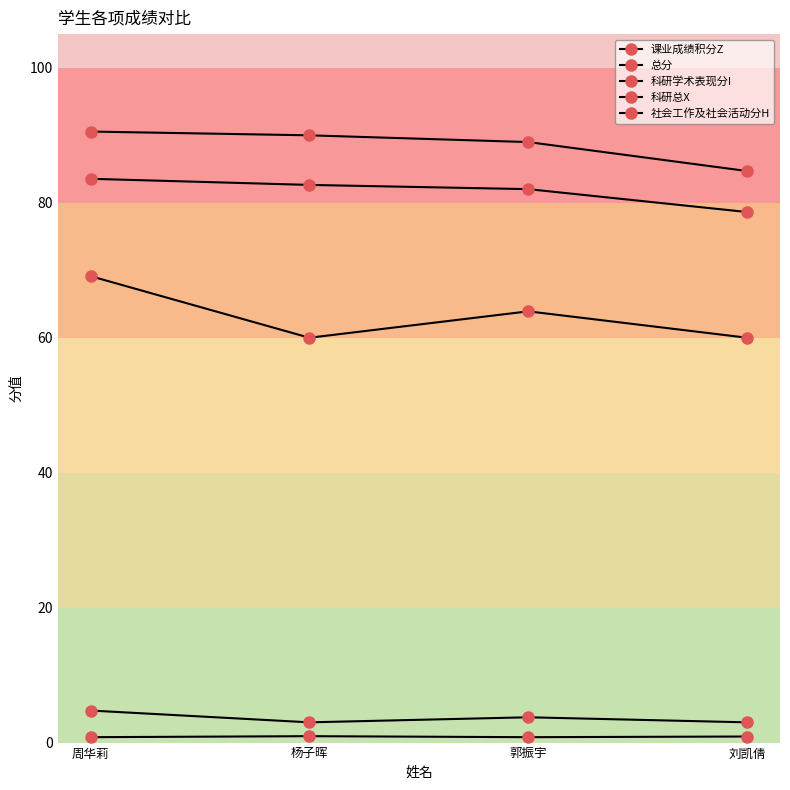

Is this an area chart (filled region under the line)?

No